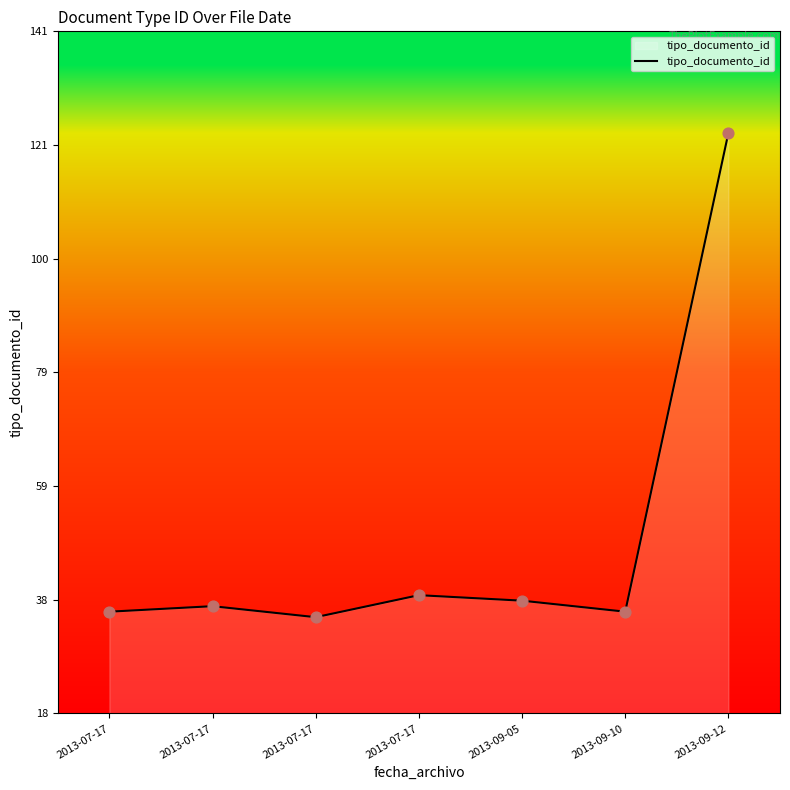

Between 2013-07-17 and 2013-07-17, which is larger?

2013-07-17